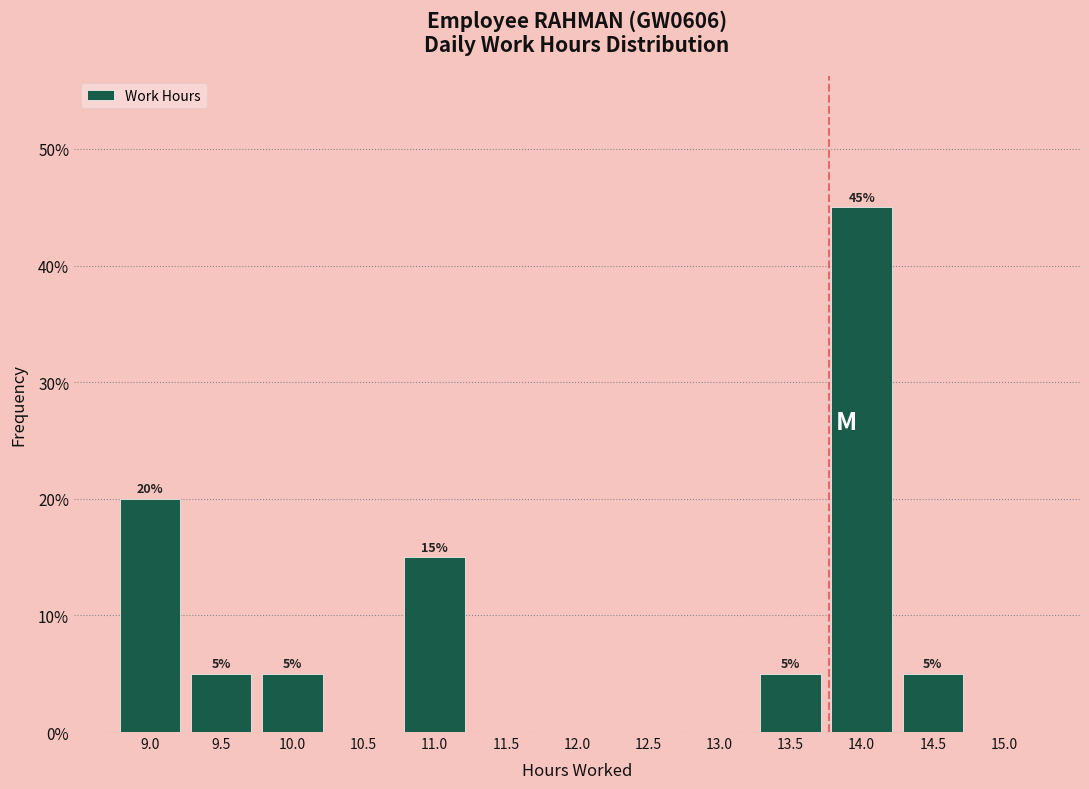

How many values are between 0 and 5?

10